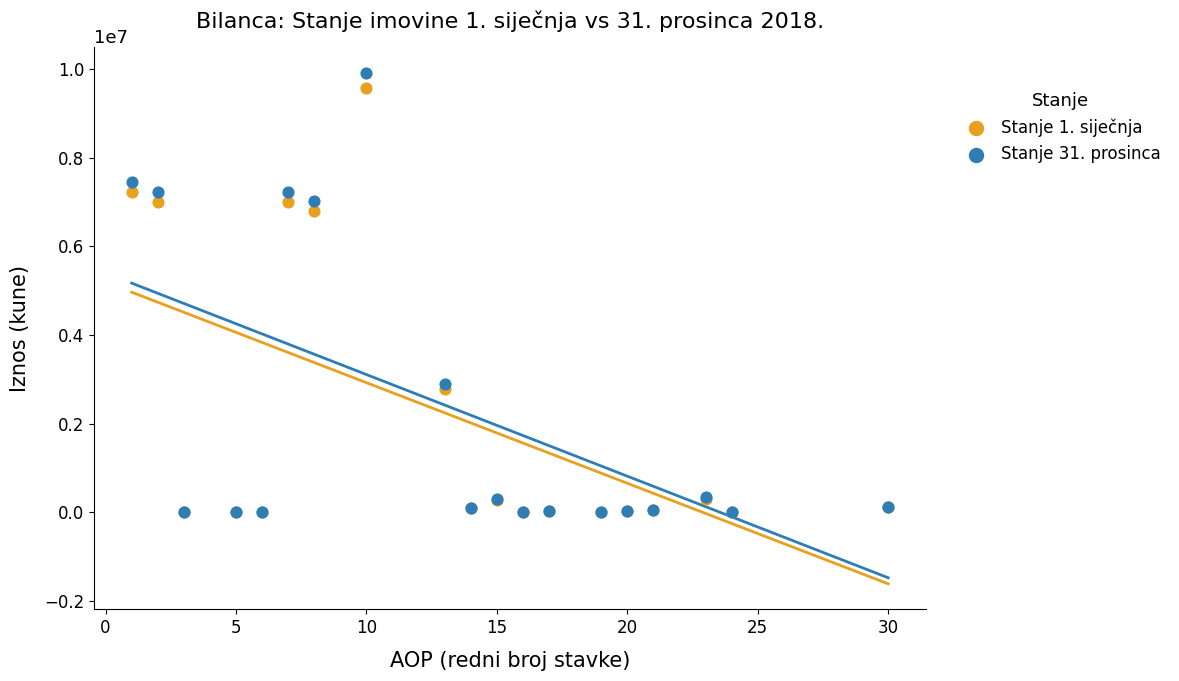

Which series reaches the maximum Y coordinate?

Stanje 31. prosinca